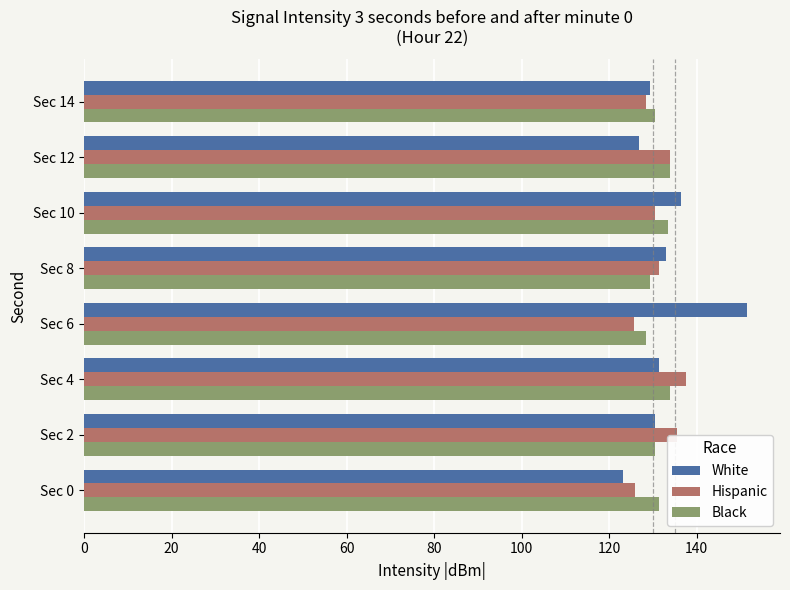

The Hispanic series shows 125.7 at Sec 6. True or false?

True